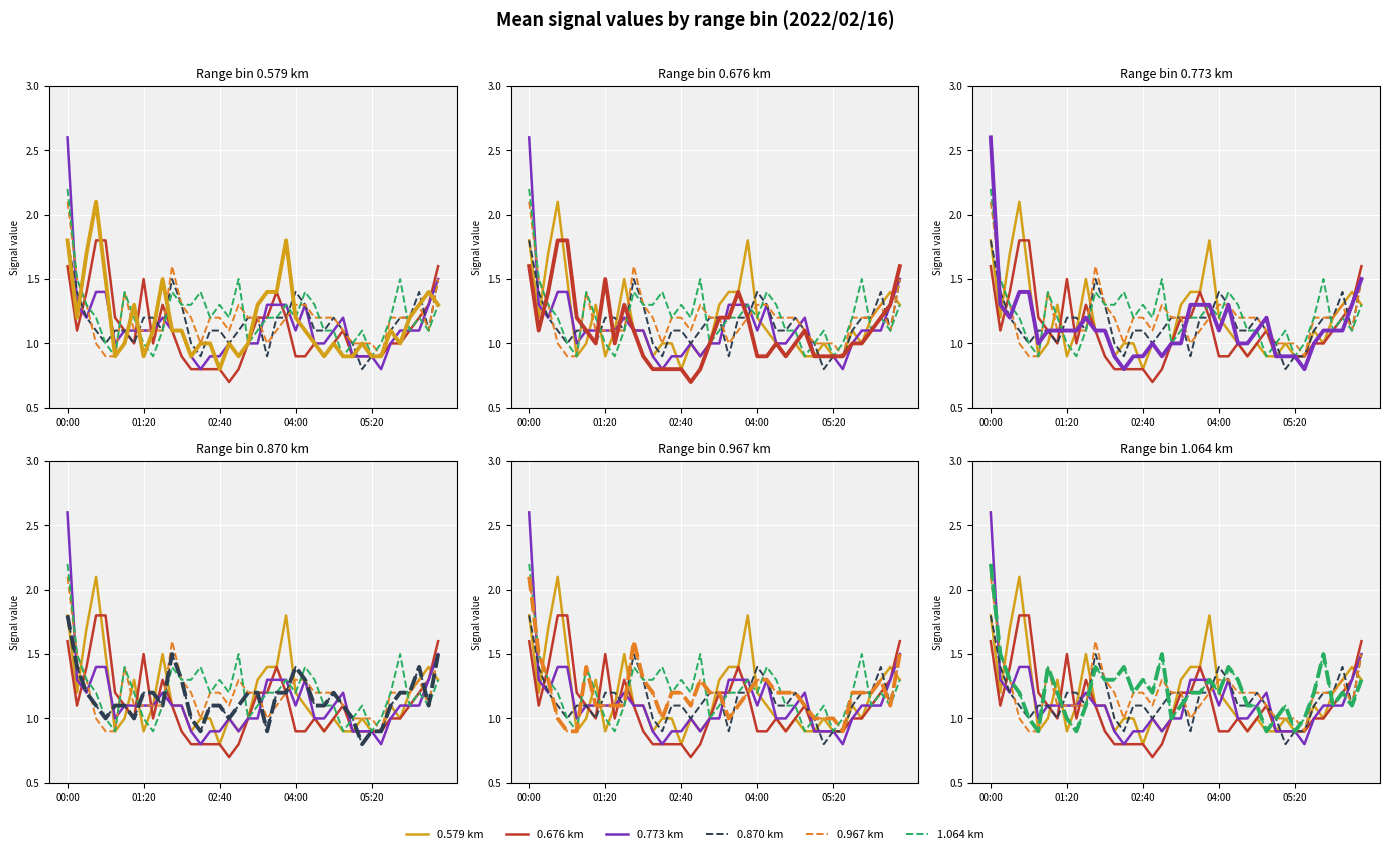

Which series has the largest total across all categories?

1.064